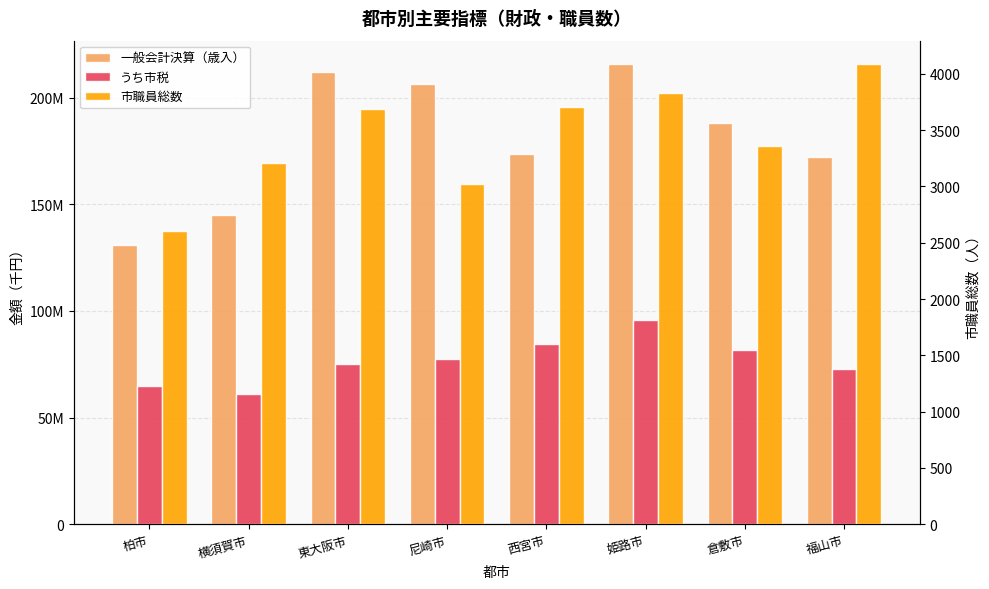

Reading left to right, list all the values displayed in this chart.

一般会計決算（歳入）: 柏市=130787069	横須賀市=144787327	東大阪市=212174980	尼崎市=206535275	西宮市=173458828	姫路市=215977624	倉敷市=188173814	福山市=172001356
うち市税: 柏市=64596937	横須賀市=61243206	東大阪市=75078959	尼崎市=77459503	西宮市=84326239	姫路市=95986971	倉敷市=81924430	福山市=72640026
市職員総数: 柏市=2606	横須賀市=3204	東大阪市=3690	尼崎市=3018	西宮市=3701	姫路市=3829	倉敷市=3355	福山市=4090